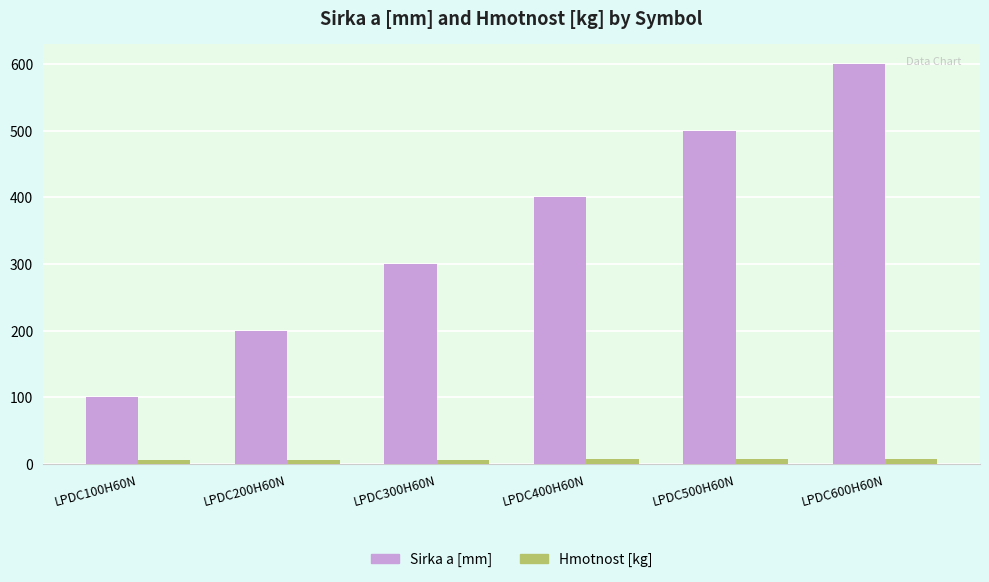

Read the Sirka a [mm] value at LPDC100H60N.

100.0